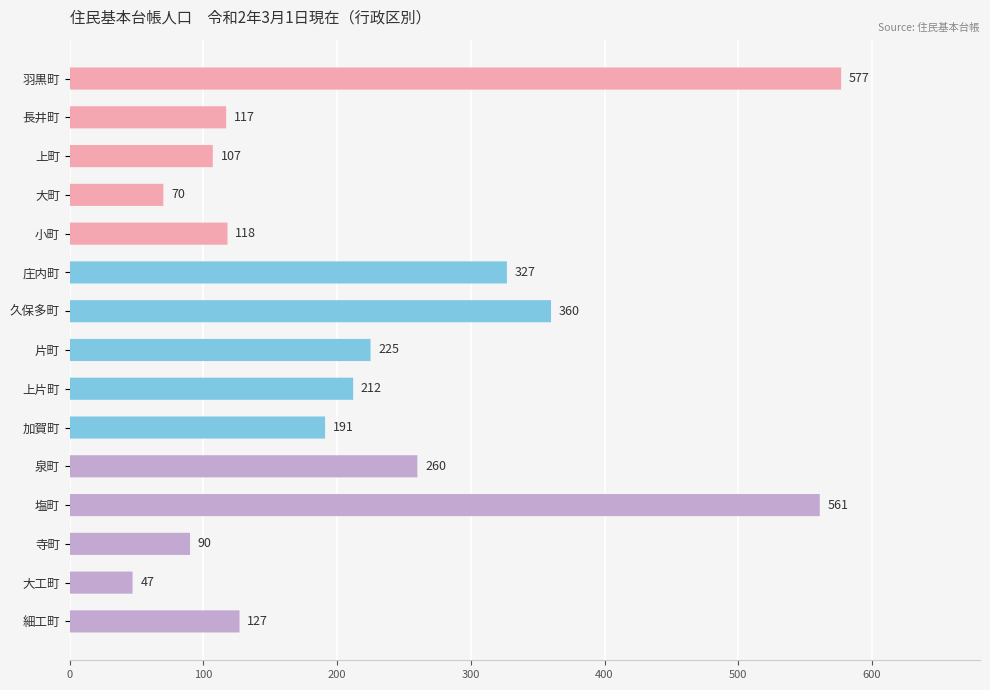

Reading right to left, list all the values displayed in this chart.

127	47	90	561	260	191	212	225	360	327	118	70	107	117	577